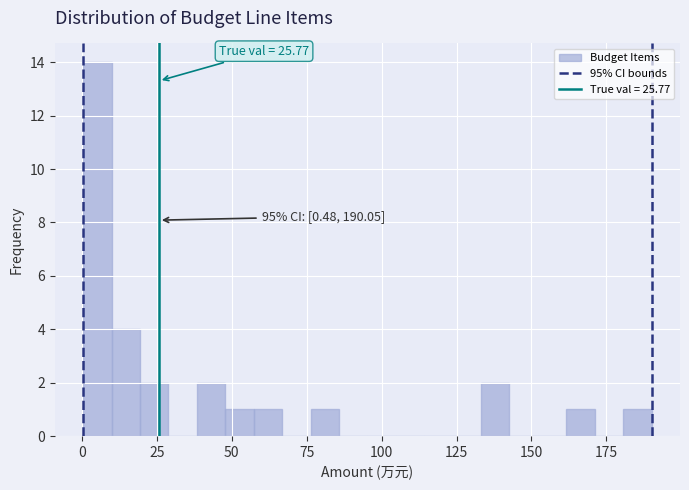

Around what value on the x-axis is the tallest bar? Give the approximate position of its centre, as read against the axis.

5